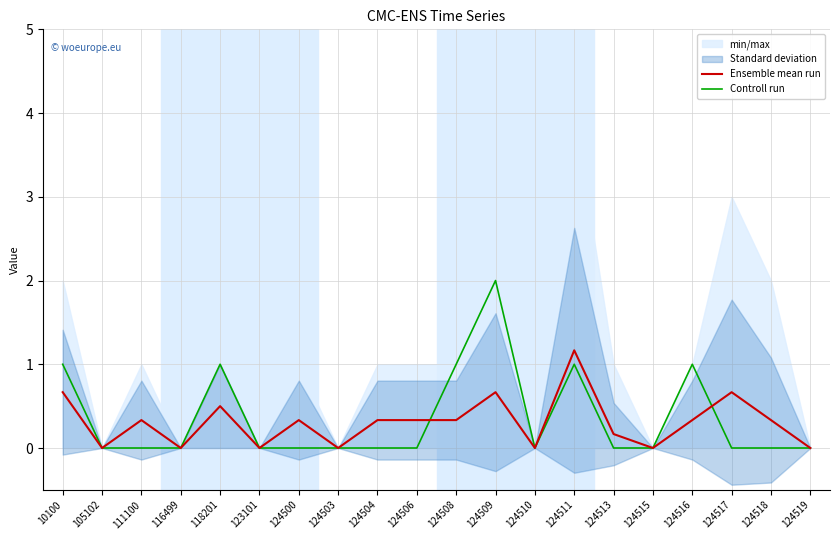

Is the value of Controll run at 124508 greater than the value of Ensemble mean run at 111100?

Yes